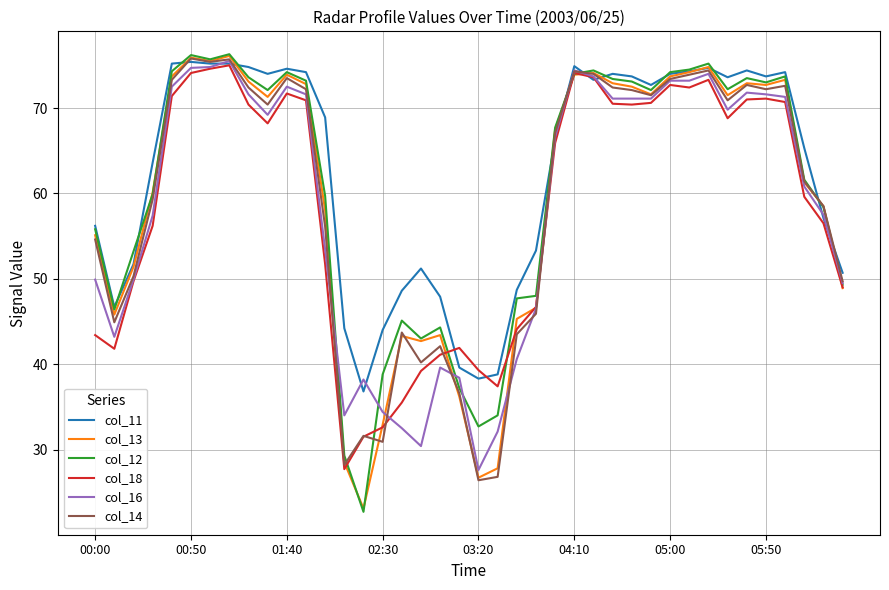

Which series has the widest spread of values?

col_12